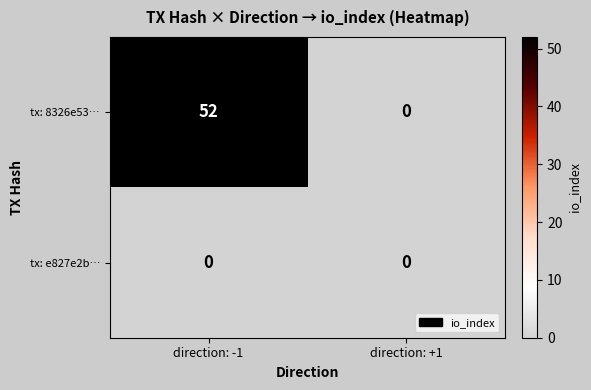

Which series has the largest total across all categories?

tx: 8326e53…